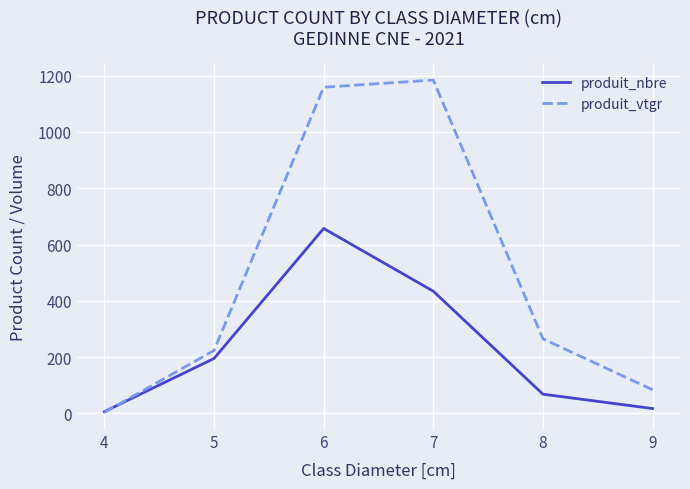

Does the chart display data point markers on the line(s)?

No